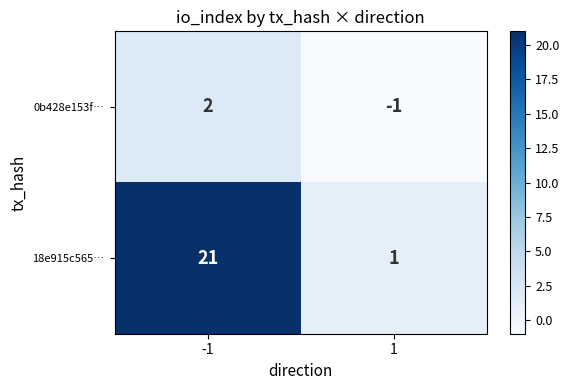

How many series are shown in this chart?

2